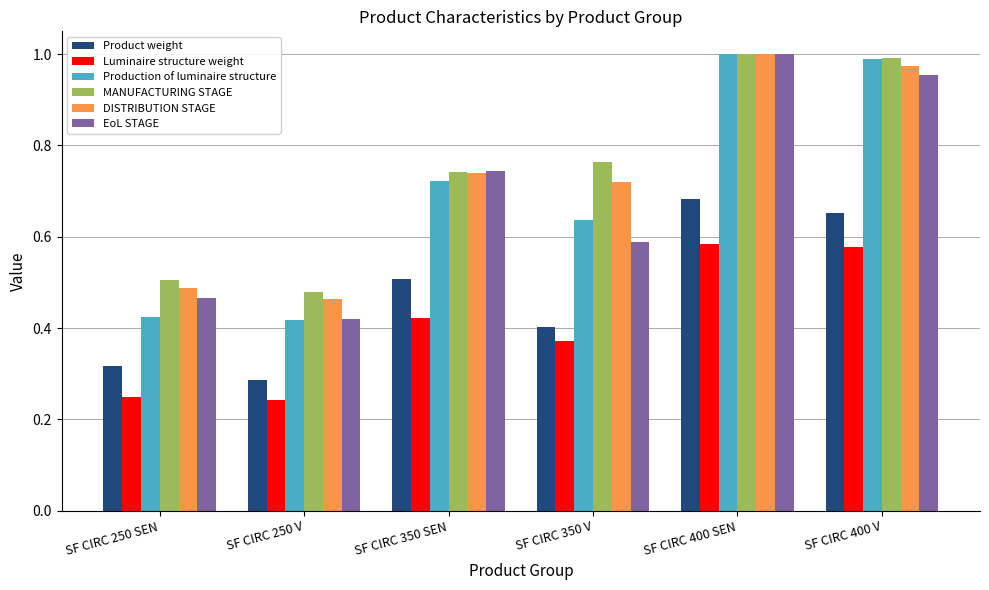

Between SF CIRC 250 SEN and SF CIRC 400 SEN, which series saw the biggest shift?

Production of luminaire structure